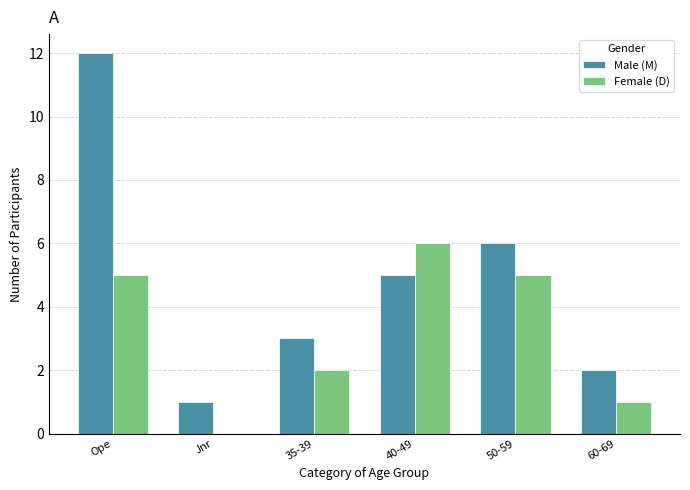

At which label does Female (D) reach its peak?

40-49